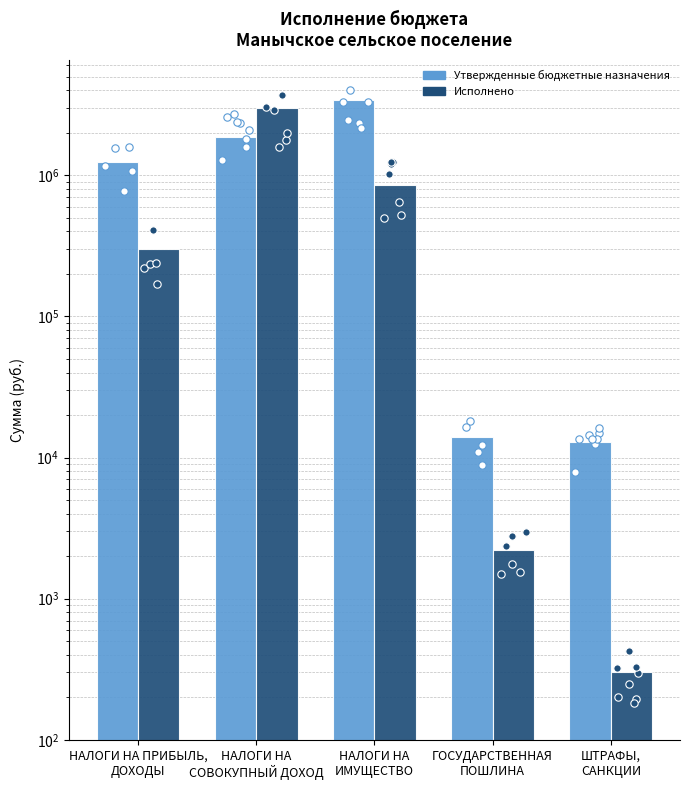

Is the value of Исполнено at НАЛОГИ НА
ИМУЩЕСТВО greater than the value of Утвержденные бюджетные назначения at НАЛОГИ НА
СОВОКУПНЫЙ ДОХОД?

No